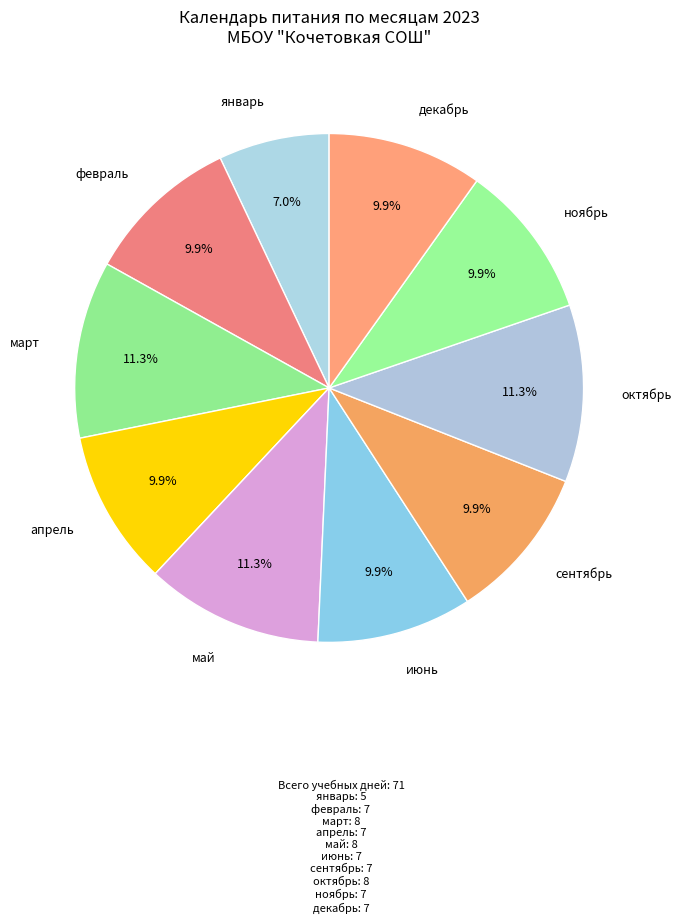

Count the number of slices in the pie.

10